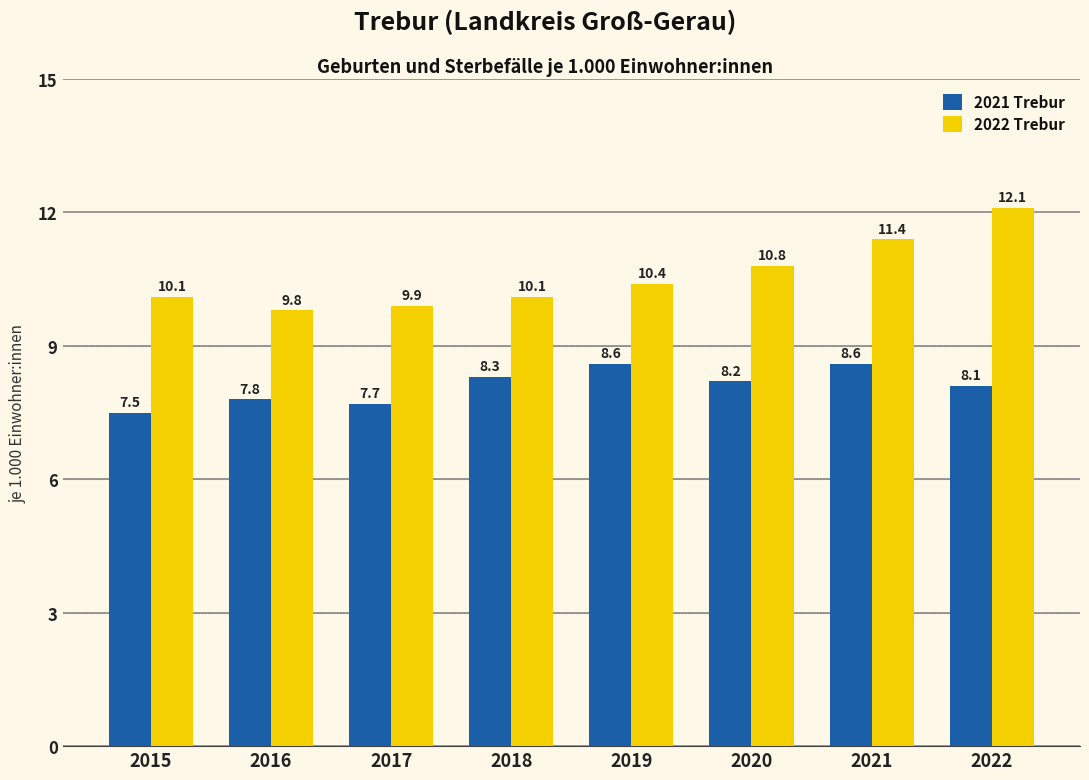

What is the difference between the maximum and minimum values in the 2022 Trebur series?

2.3